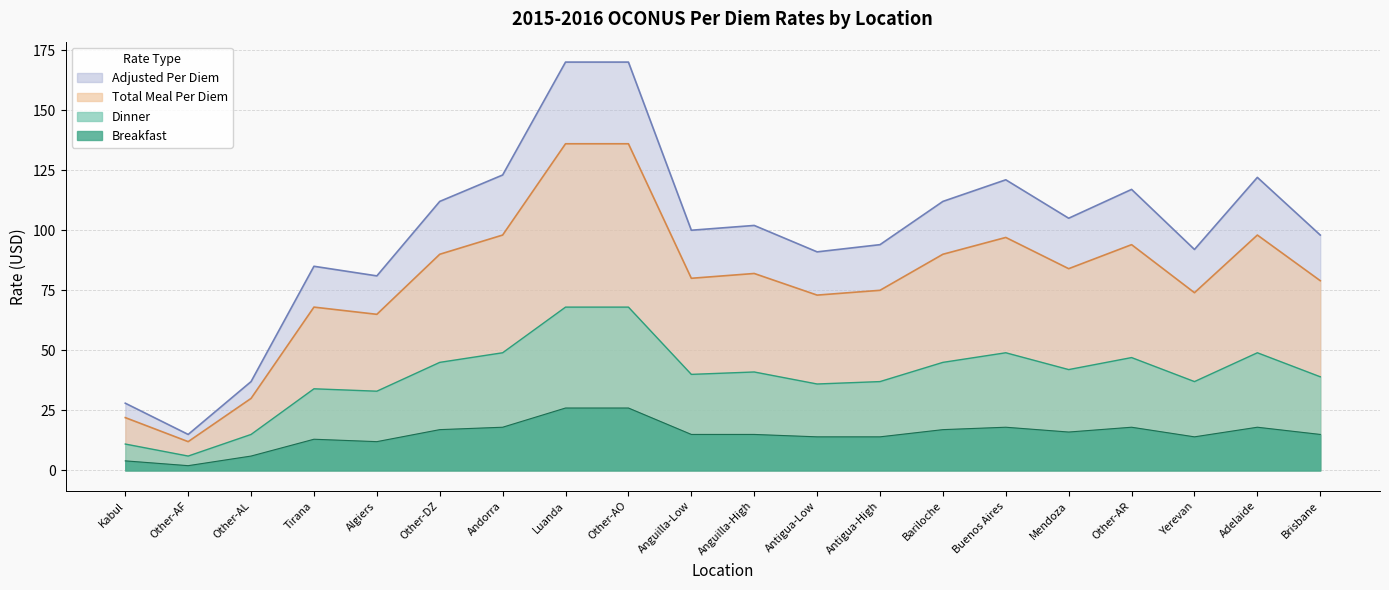

What is the lowest value of the Incidental Rate series?

15